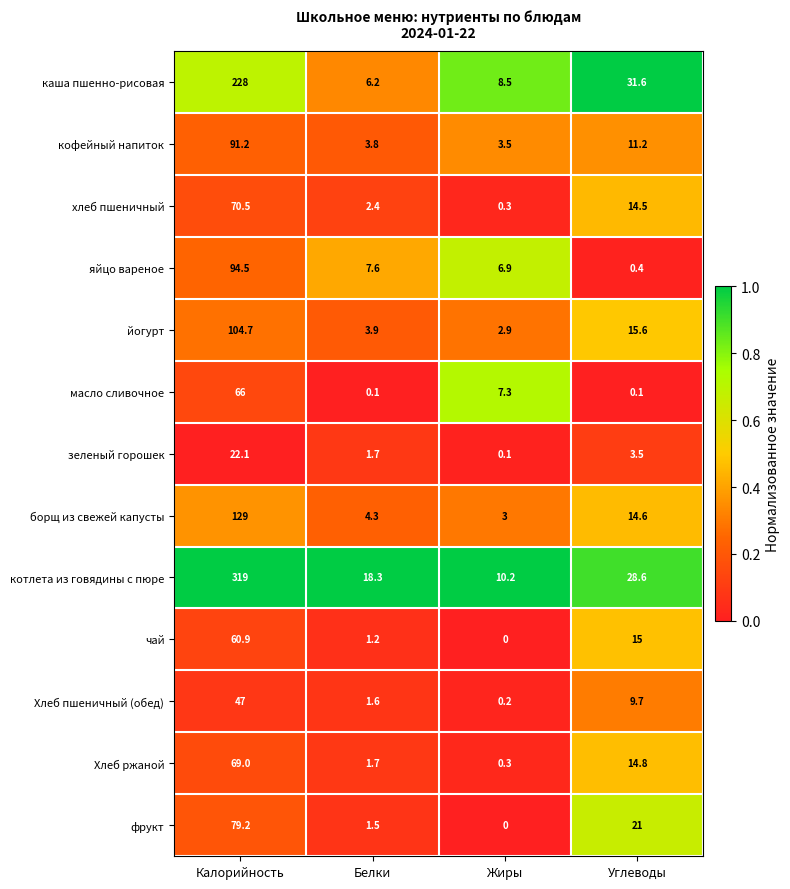

What is the difference between the maximum and minimum values in the чай series?

60.9